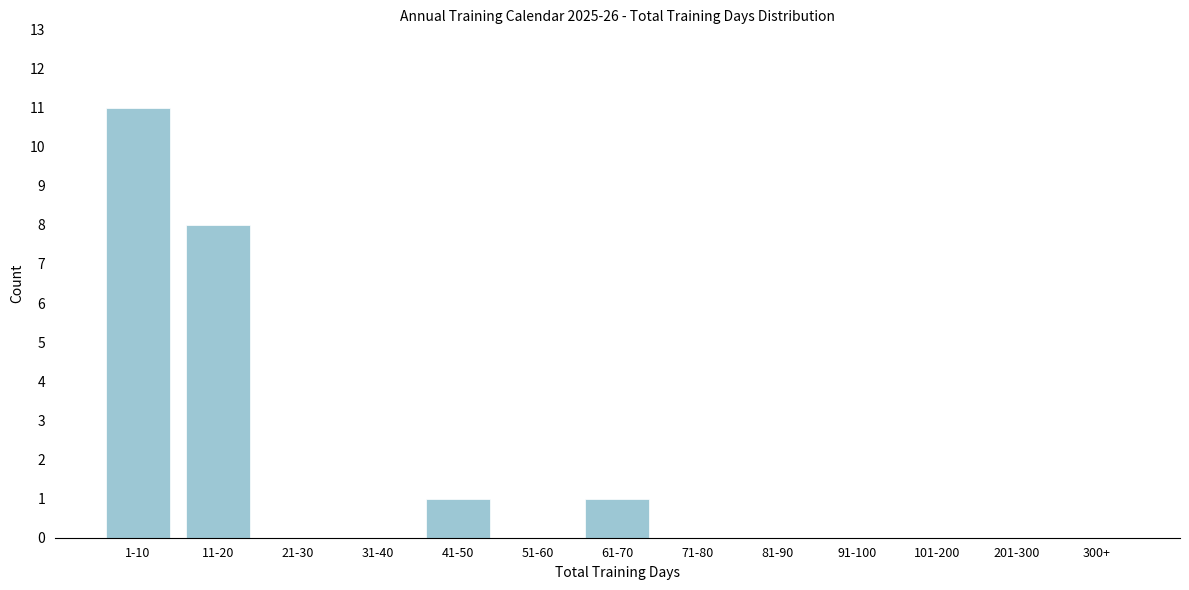

Reading right to left, what are all the values shown in this chart?

300+=0	201-300=0	101-200=0	91-100=0	81-90=0	71-80=0	61-70=1	51-60=0	41-50=1	31-40=0	21-30=0	11-20=8	1-10=11